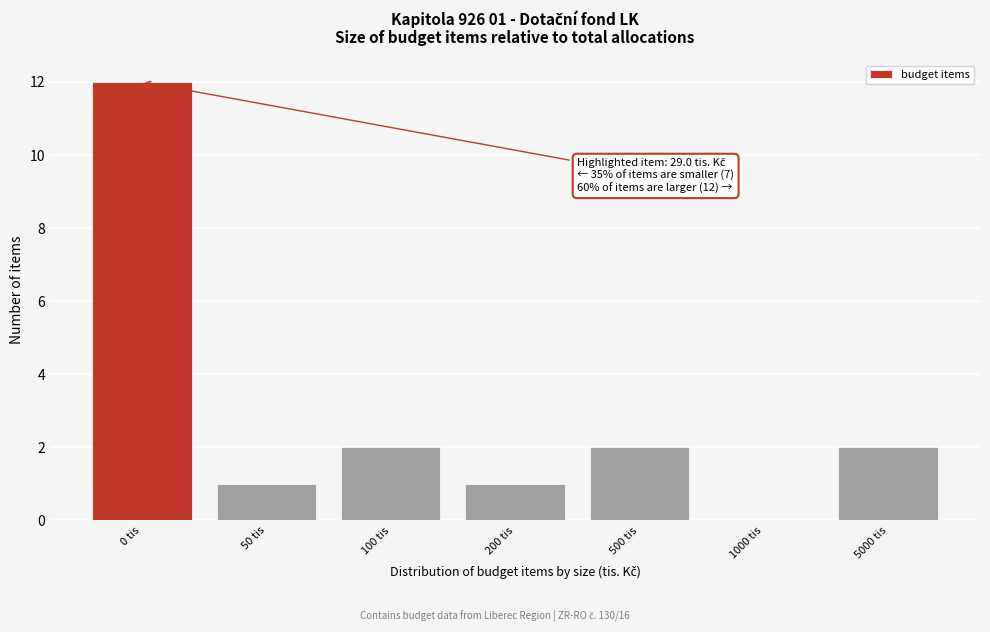

Reading left to right, list all the values displayed in this chart.

0 tis=12	50 tis=1	100 tis=2	200 tis=1	500 tis=2	1000 tis=0	5000 tis=2